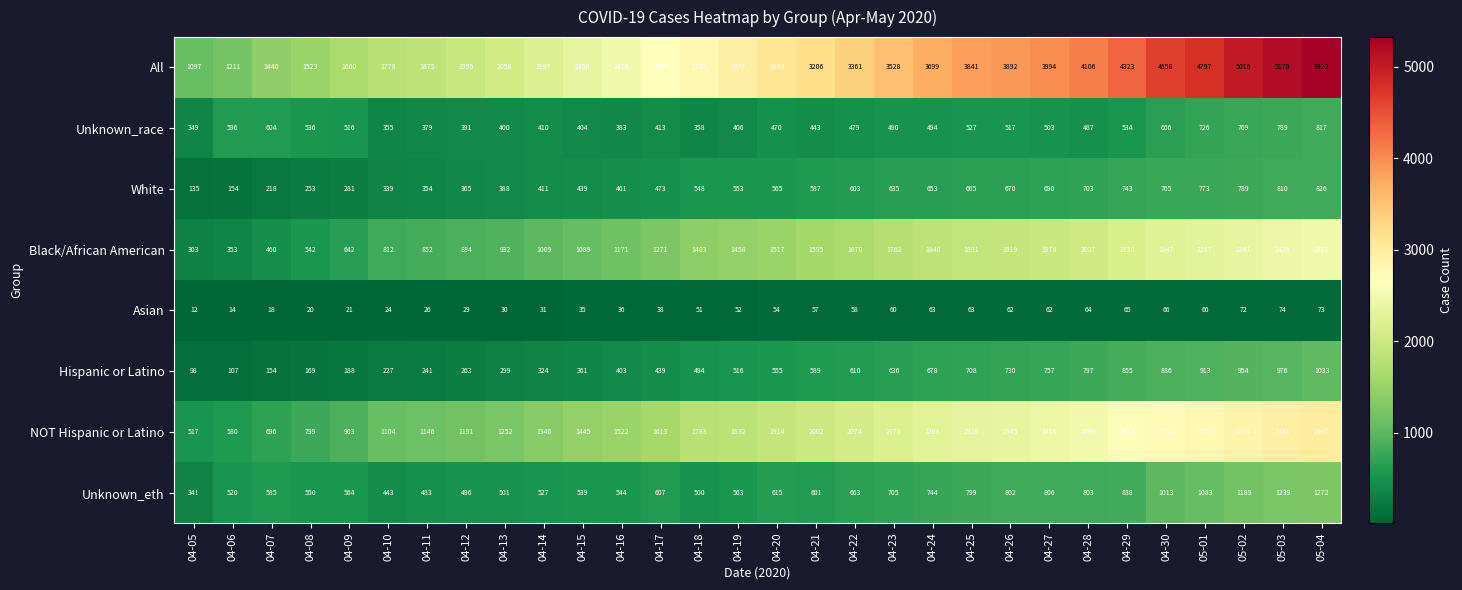

What is the average value of the Black/African American series?

1444